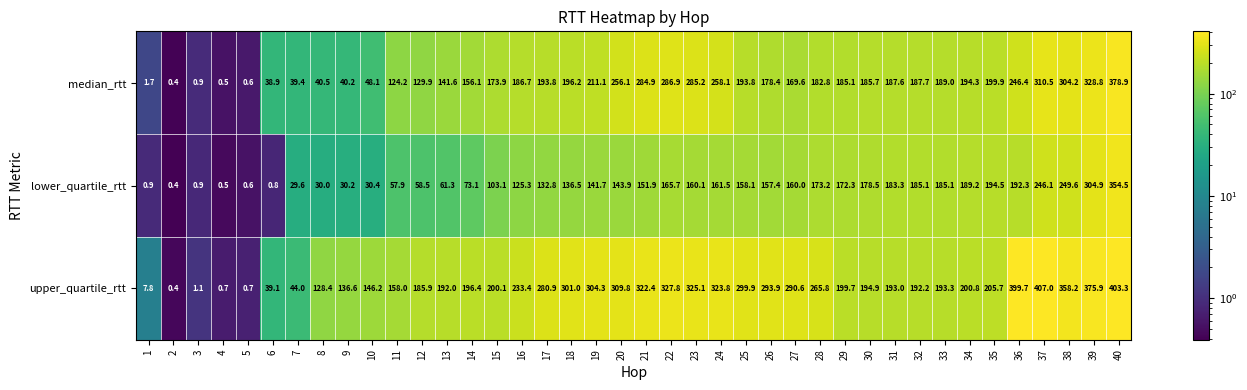

What is the lowest value of the median_rtt series?

0.4